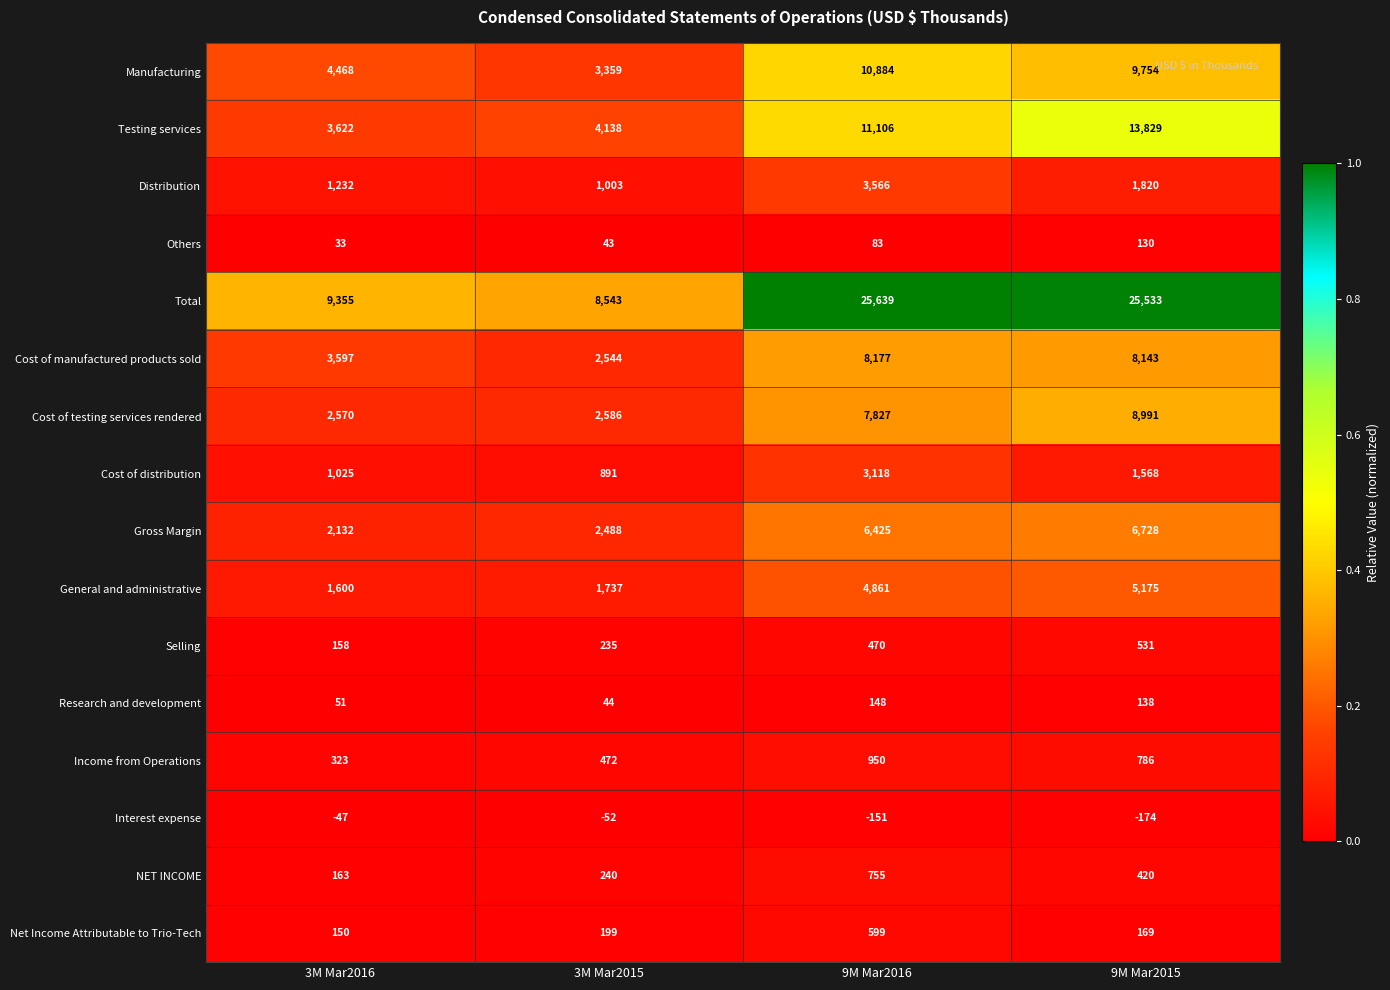

Which label corresponds to the largest value in the chart?

9M Mar2016